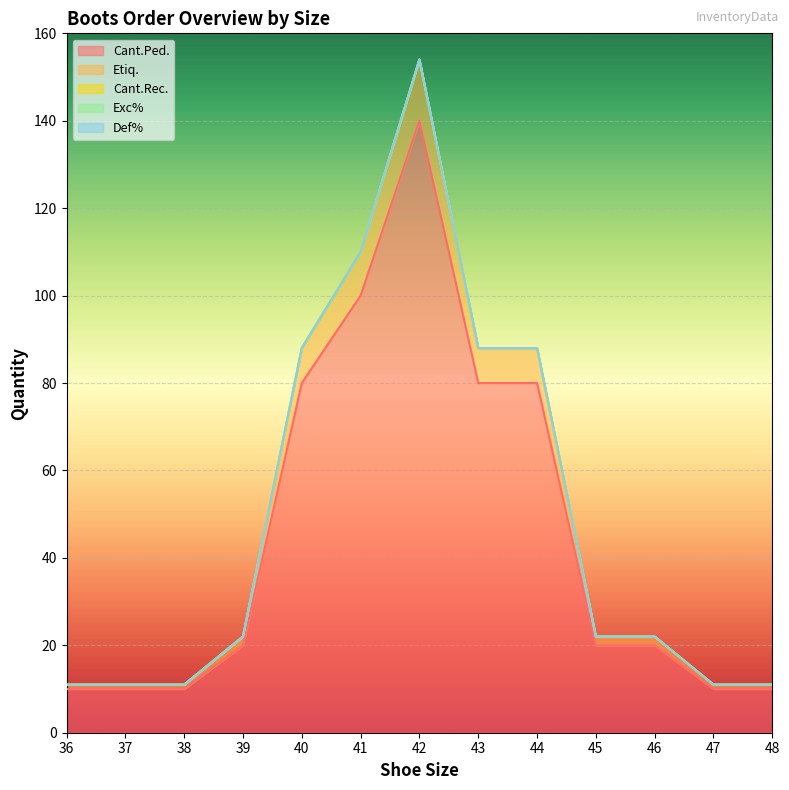

How many distinct data groups are displayed?

5